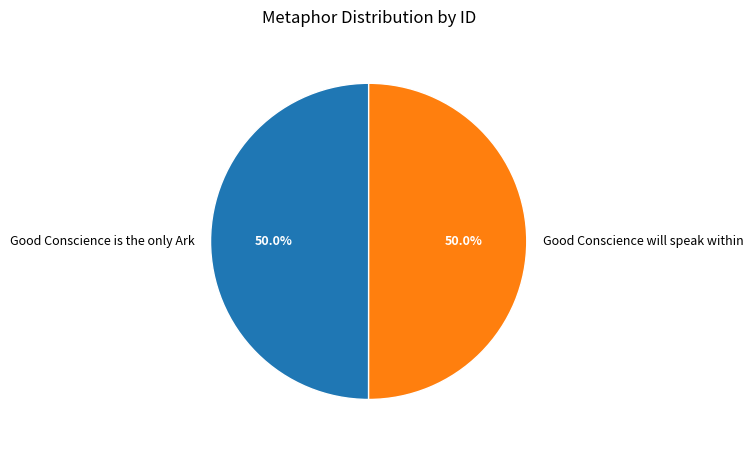

Do Good Conscience will speak within and Good Conscience is the only Ark together represent more than half of the pie?

Yes